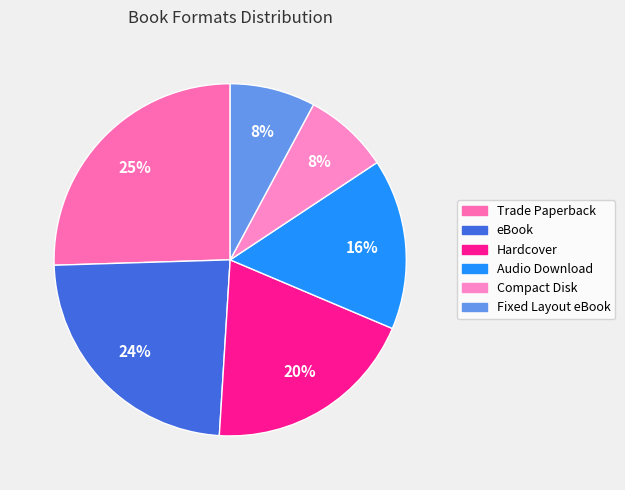

Which category has the biggest portion of the pie?

Trade Paperback